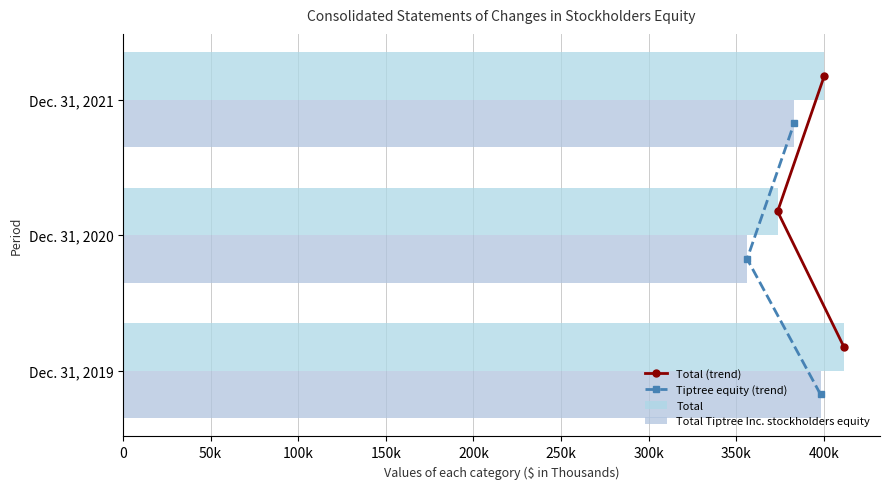

Which series has the largest total across all categories?

Total